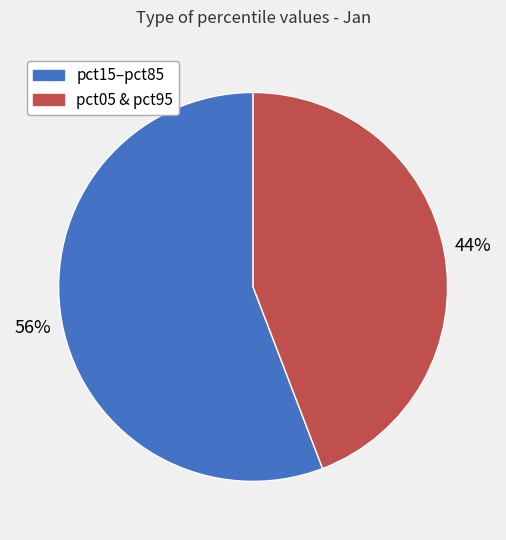

How many segments does this pie chart have?

2